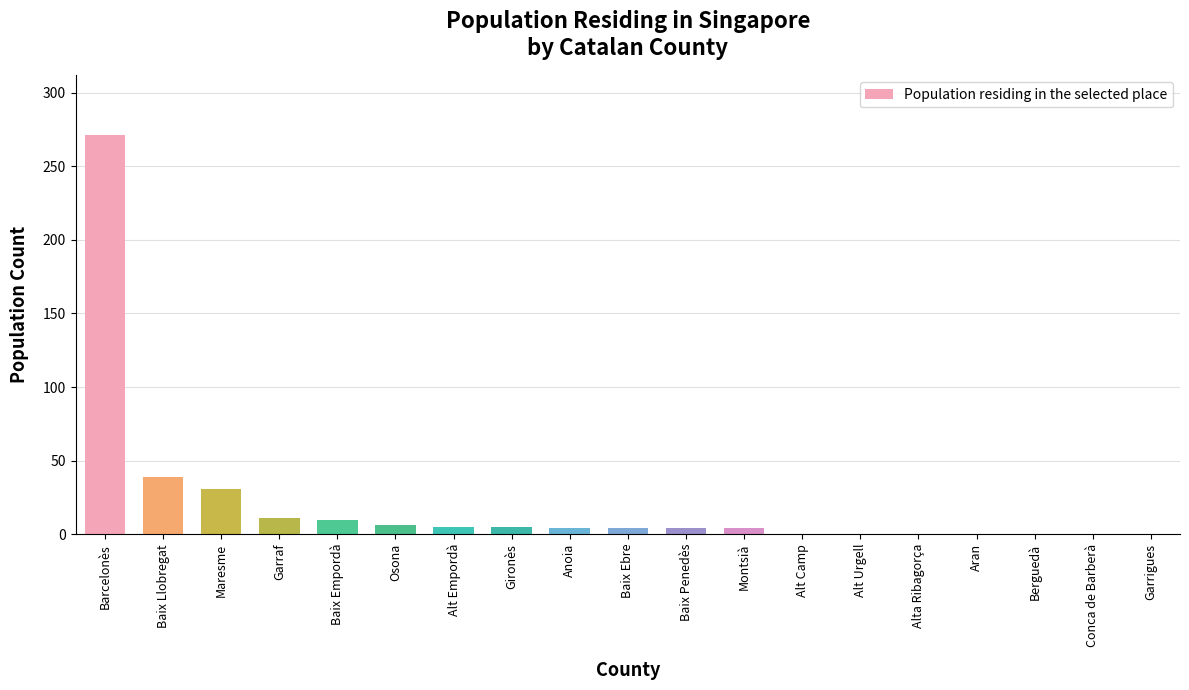

What is the greatest value displayed?

271